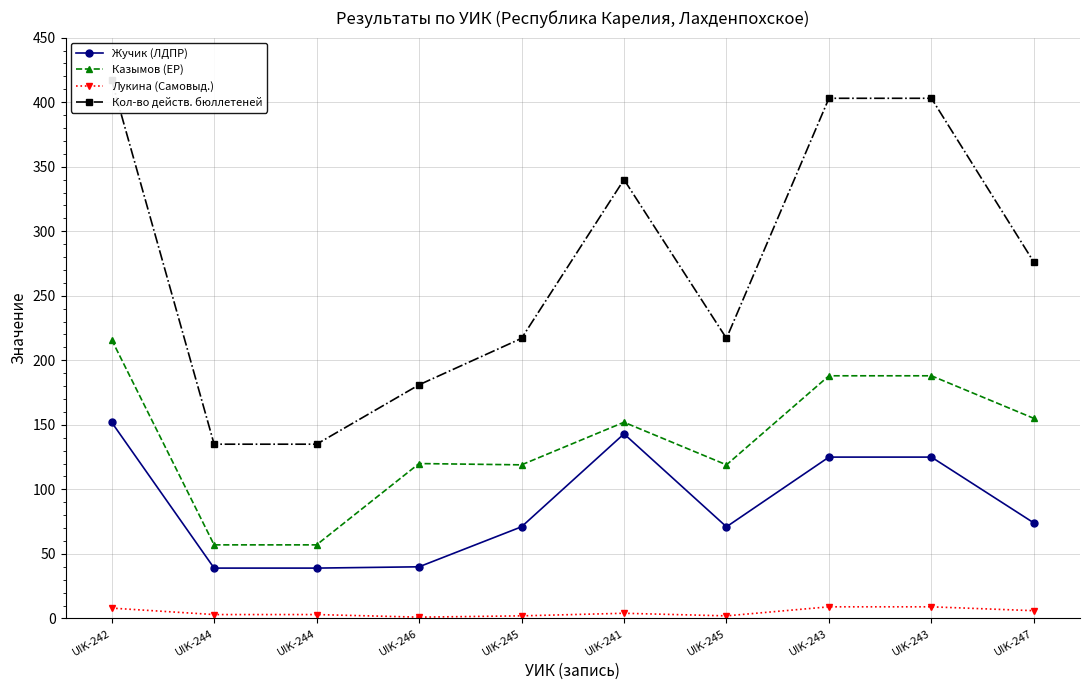

True or false: Кол-во действ. бюллетеней and Жучик (ЛДПР) intersect in this chart.

False